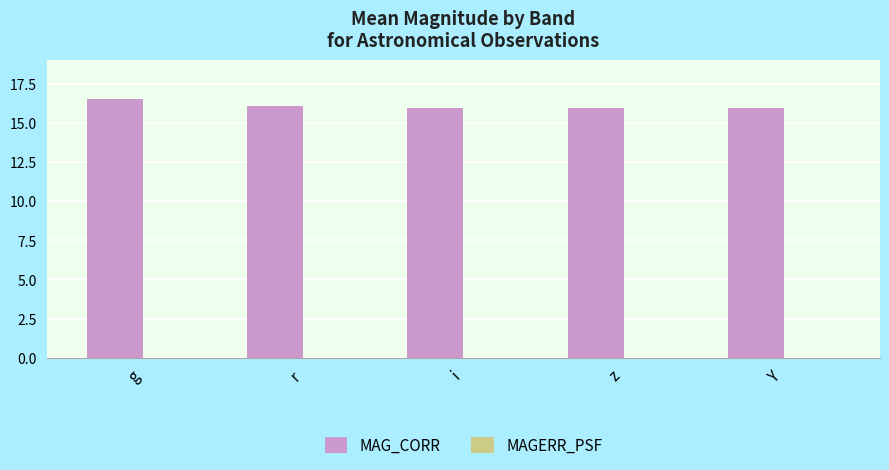

Are the bars grouped side by side (vs. stacked)?

Yes